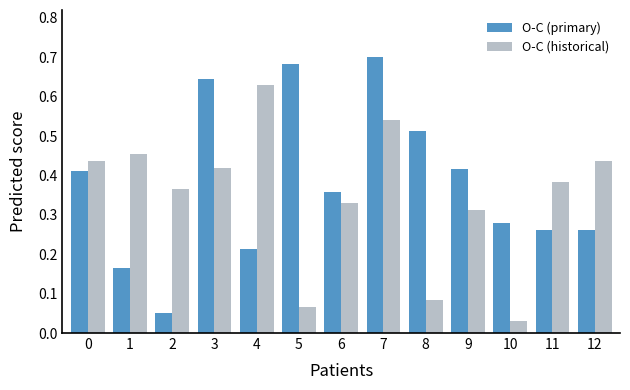

What is the sum of all O-C (primary) values?

5.0